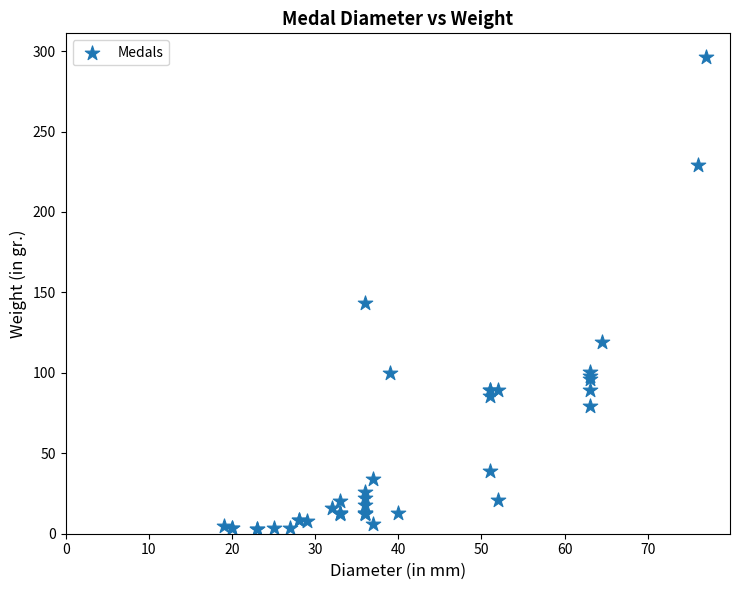

What Y value in the scatter plot is closest to 149?

143.2